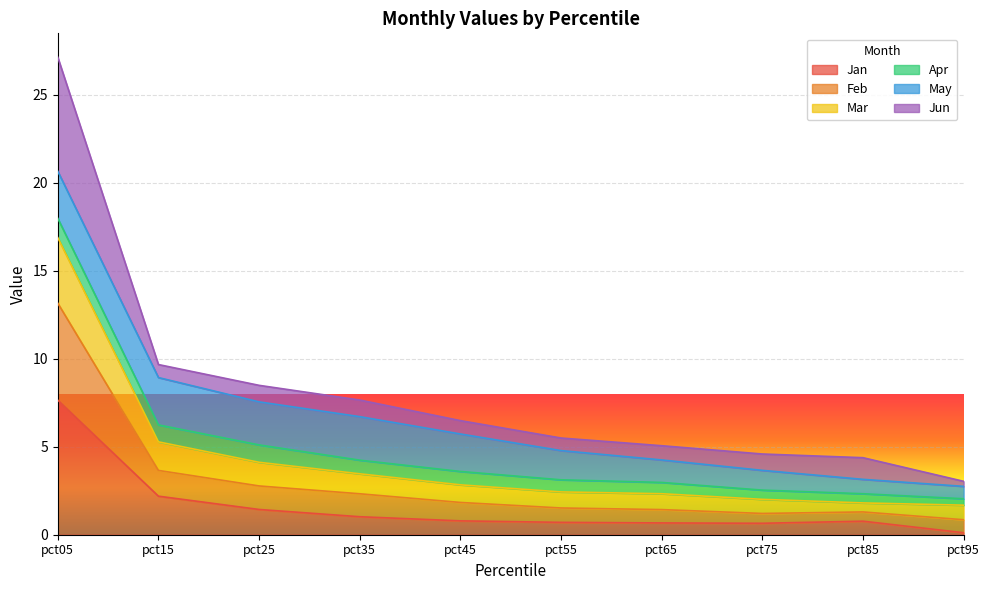

True or false: Feb and Jan cross at least once.

False